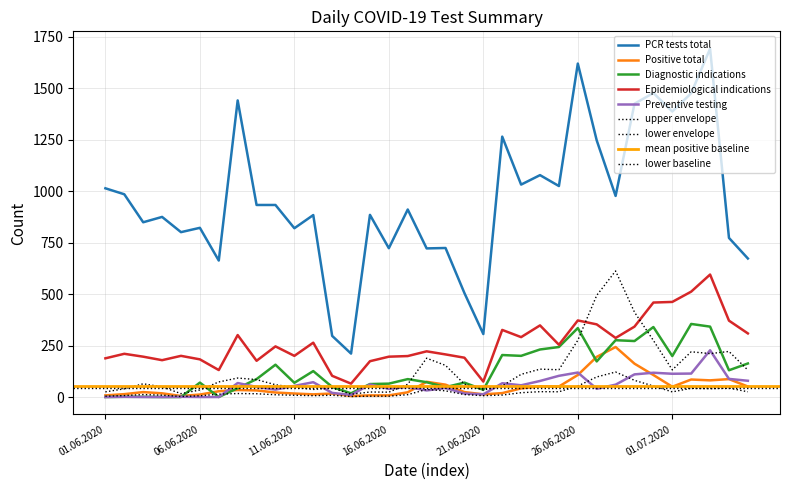

True or false: PCR tests total and Diagnostic indications cross at least once.

False